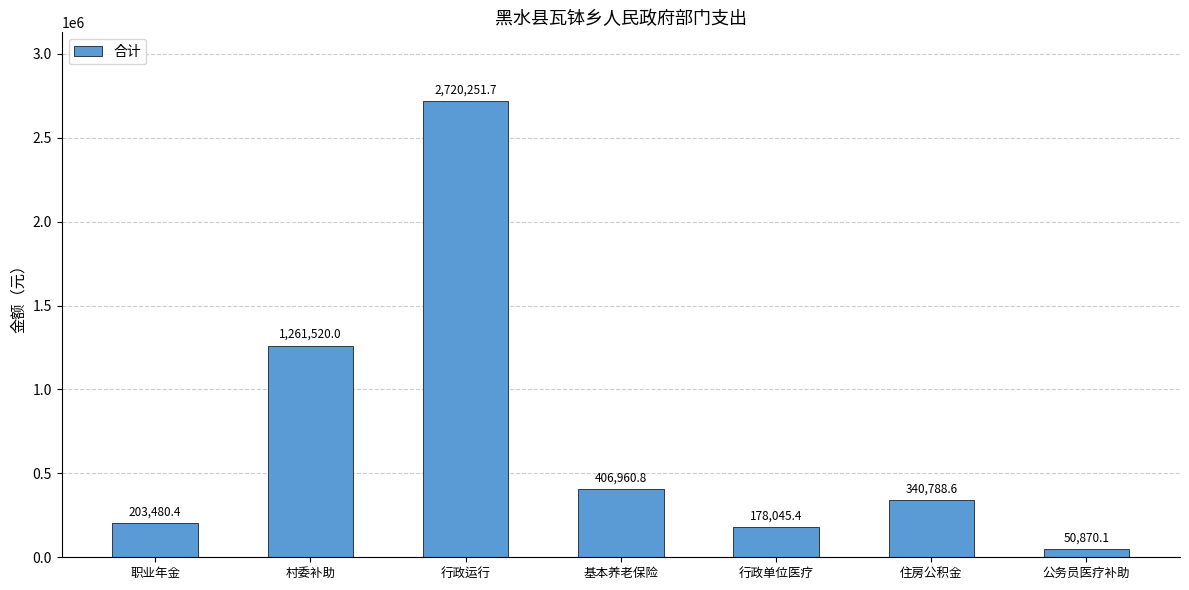

Reading left to right, extract all data points from this chart.

203480.4	1261520.0	2720251.7	406960.8	178045.4	340788.6	50870.1